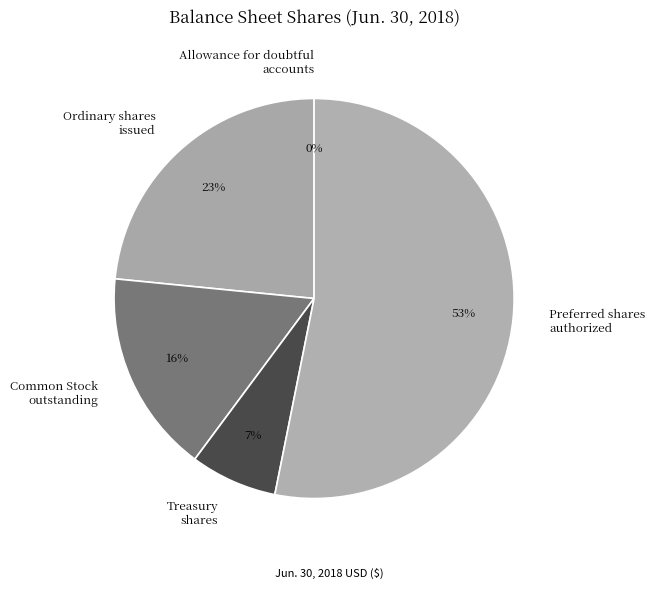

True or false: Ordinary shares issued accounts for 33% of the total.

False